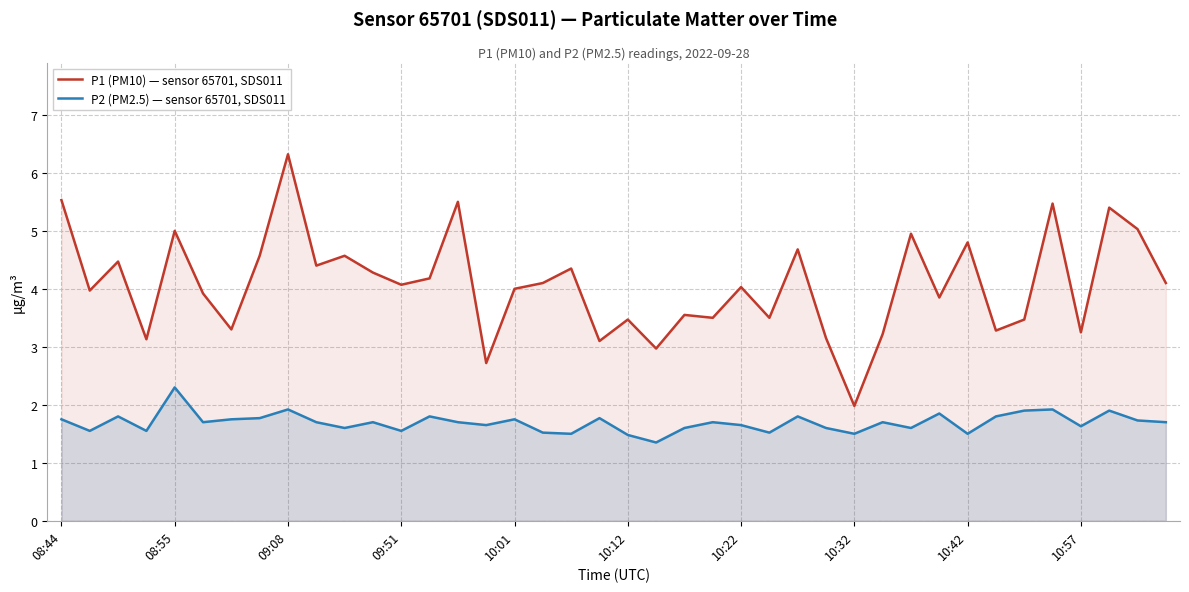

Is it true that P1 (PM10) — sensor 65701, SDS011 equals 9.6 at 35?

False